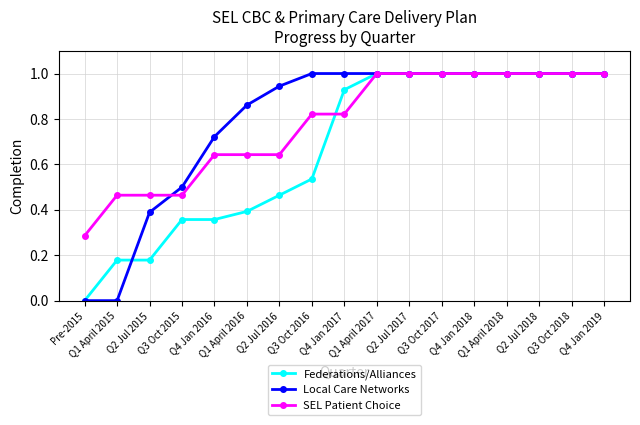

Where is Federations/Alliances nearest to the value 0?

Pre-2015